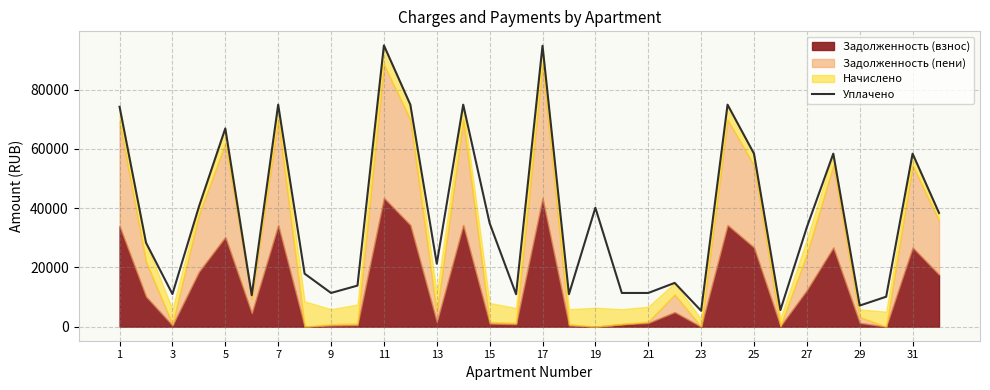

What is the value of the 13th point from the left?

21251.9